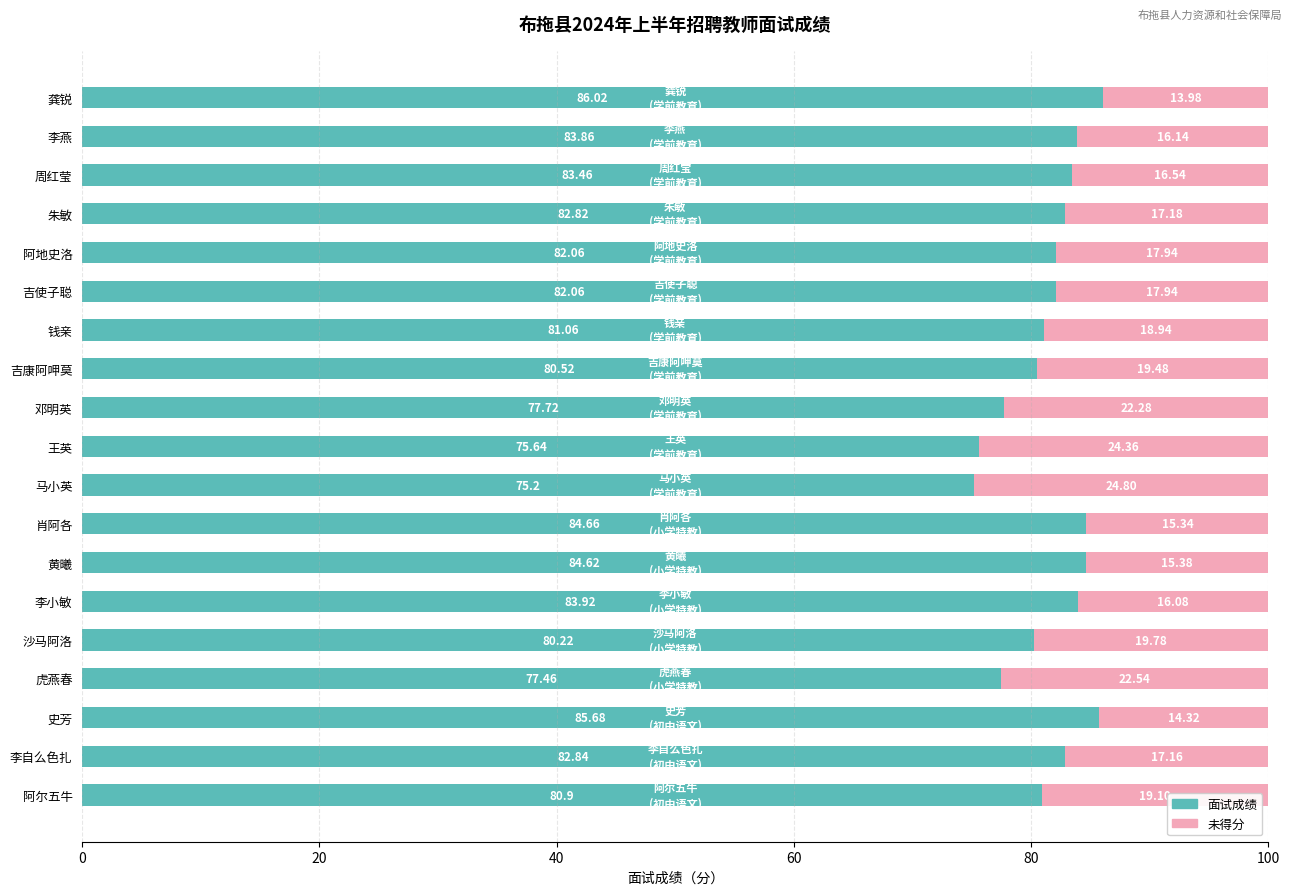

What is the difference between the maximum and minimum values in the 面试成绩 series?

10.8